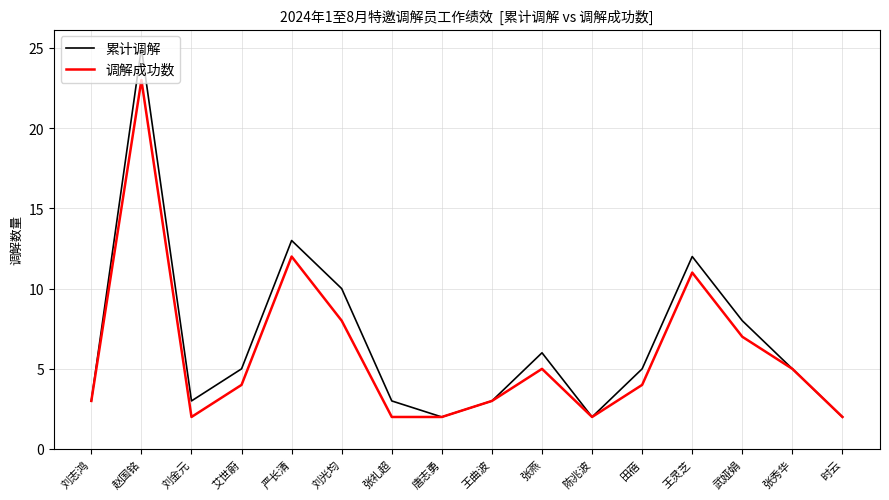

What is the total value across all series at 刘志鸿?

6